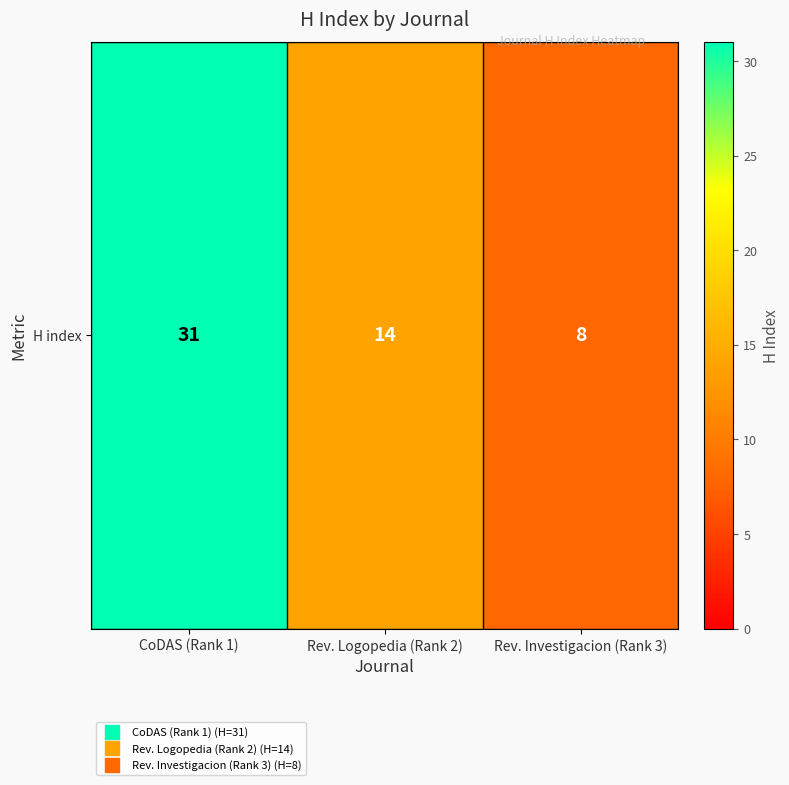

Between Rev. Logopedia (Rank 2) and CoDAS (Rank 1), which is larger?

CoDAS (Rank 1)